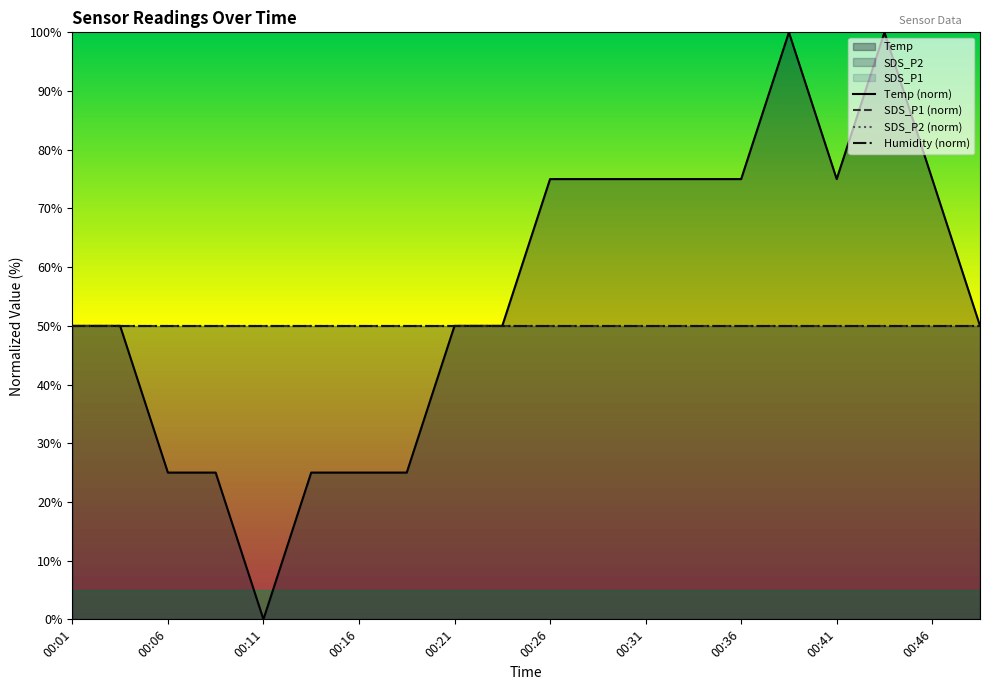

True or false: SDS_P2 (norm) and SDS_P1 (norm) intersect in this chart.

False